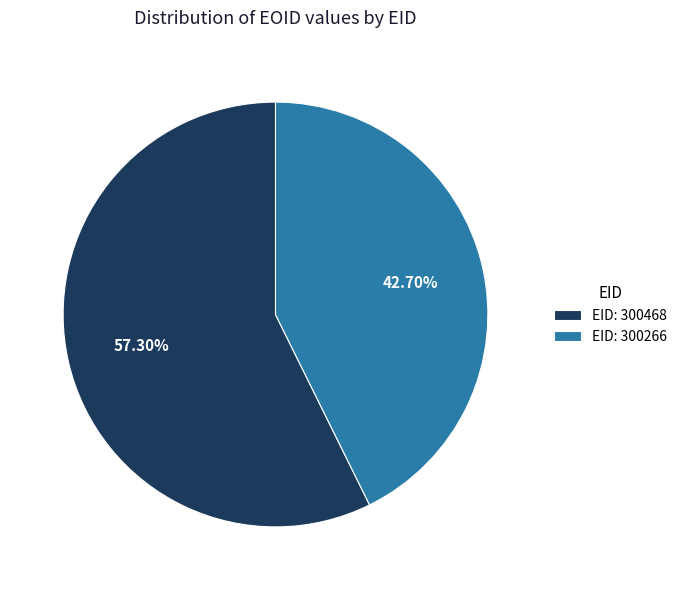

Rank the categories by value from lowest to highest.

EID: 300266, EID: 300468